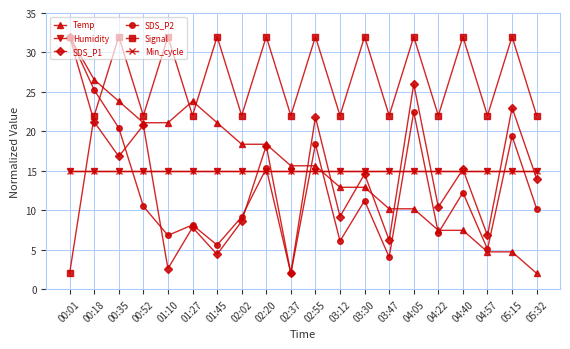

Is it true that SDS_P1 equals 23.0 at 05:15?

True